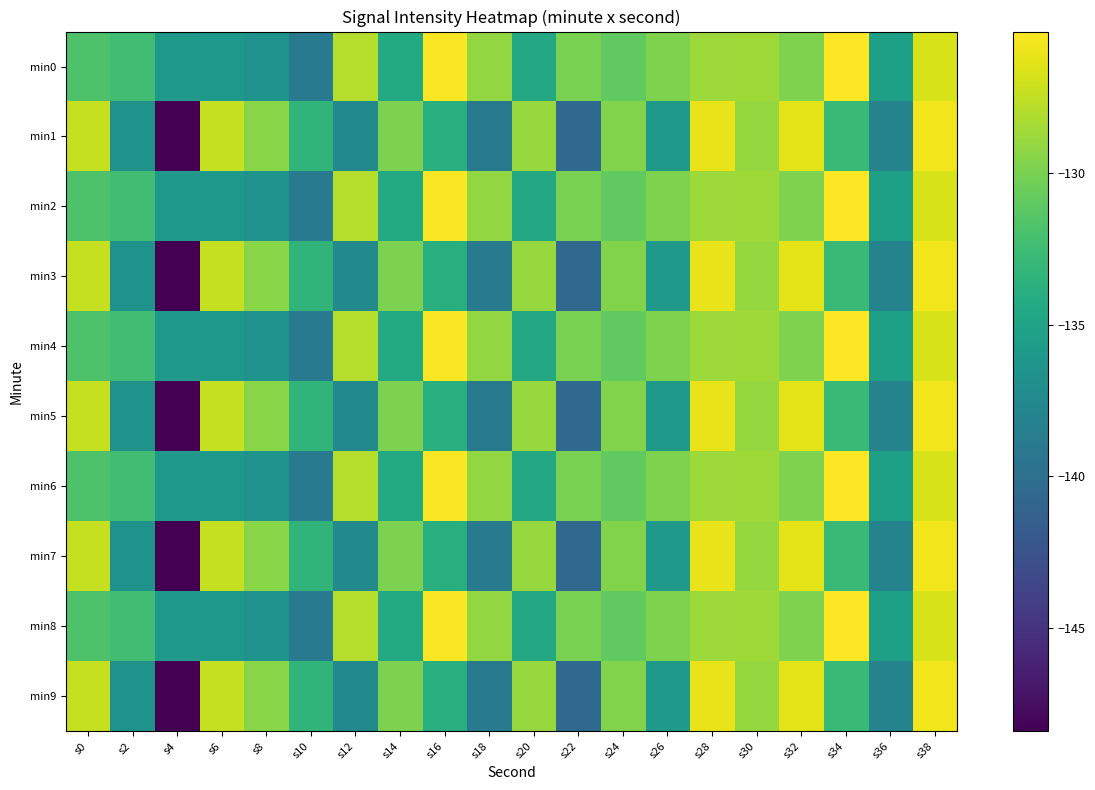

What is the spread (max minus min) of values at s18?

9.9